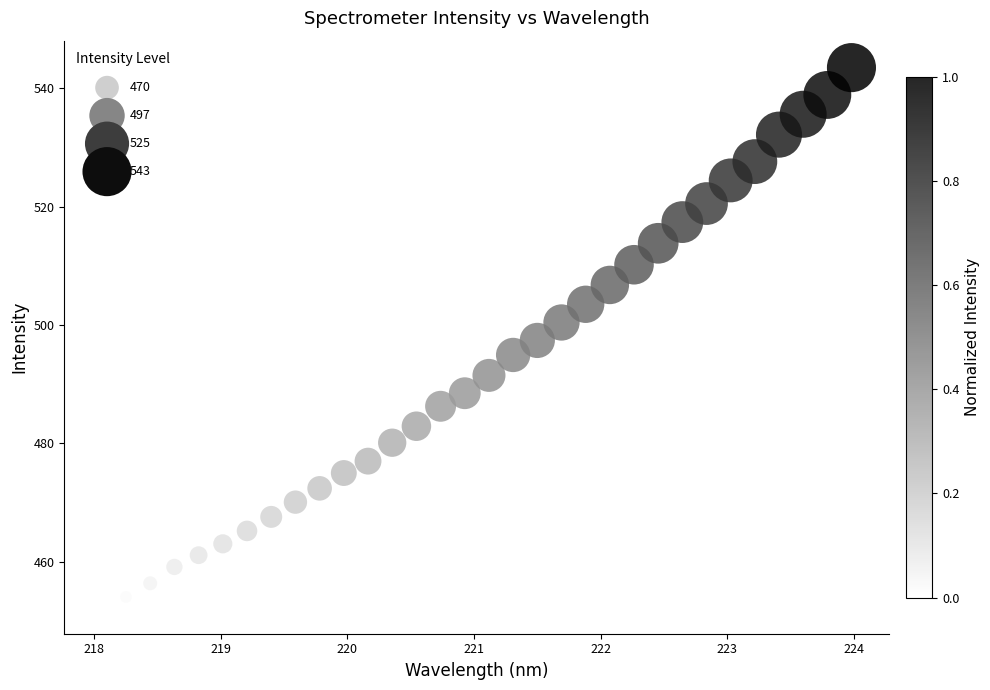

What is the range of X values (max minus min)?

5.9